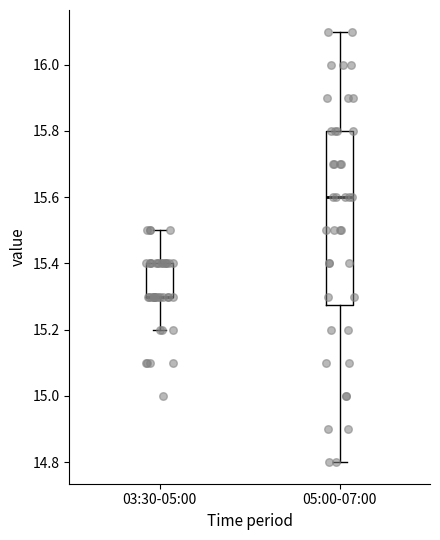

Comparing the boxes themselves (not the whiskers), which one is the tallest?

05:00-07:00